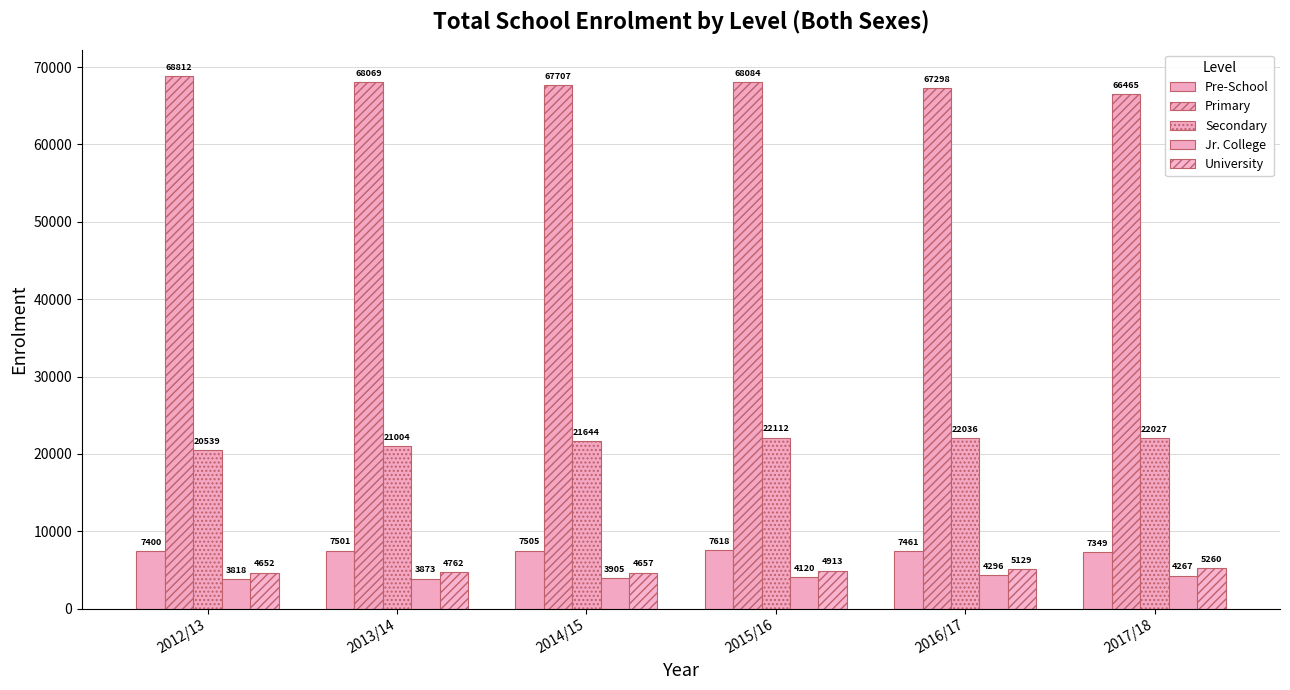

What is the label of the 6th bar from the left?

2017/18